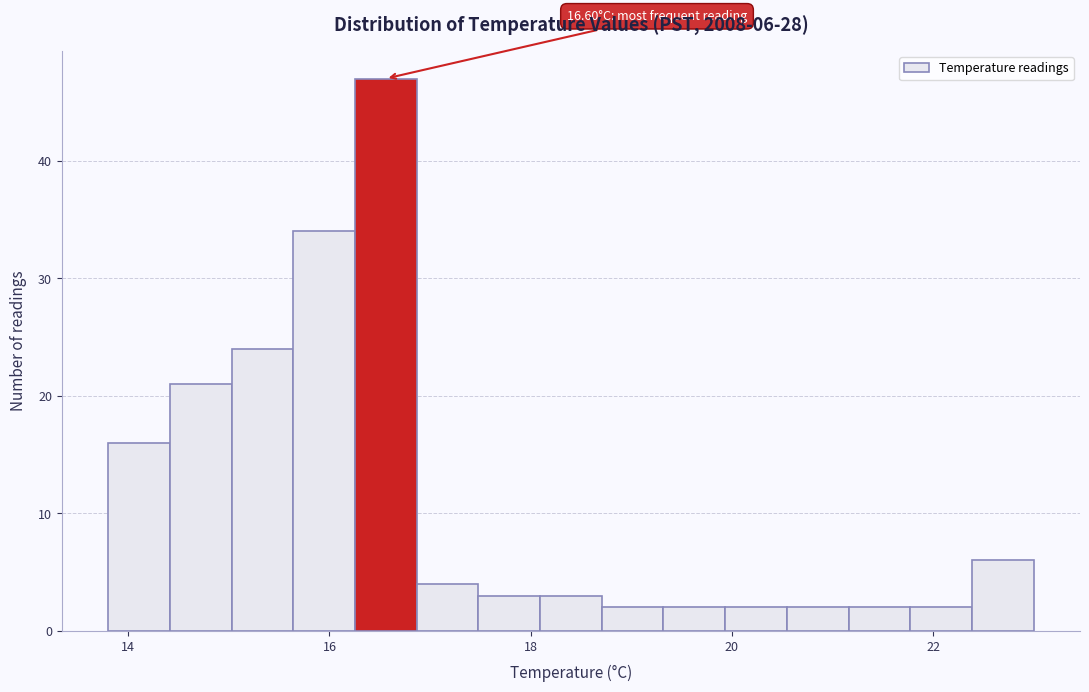

Read against the x-axis, roughly where is the centre of the tallest bar?

16.6